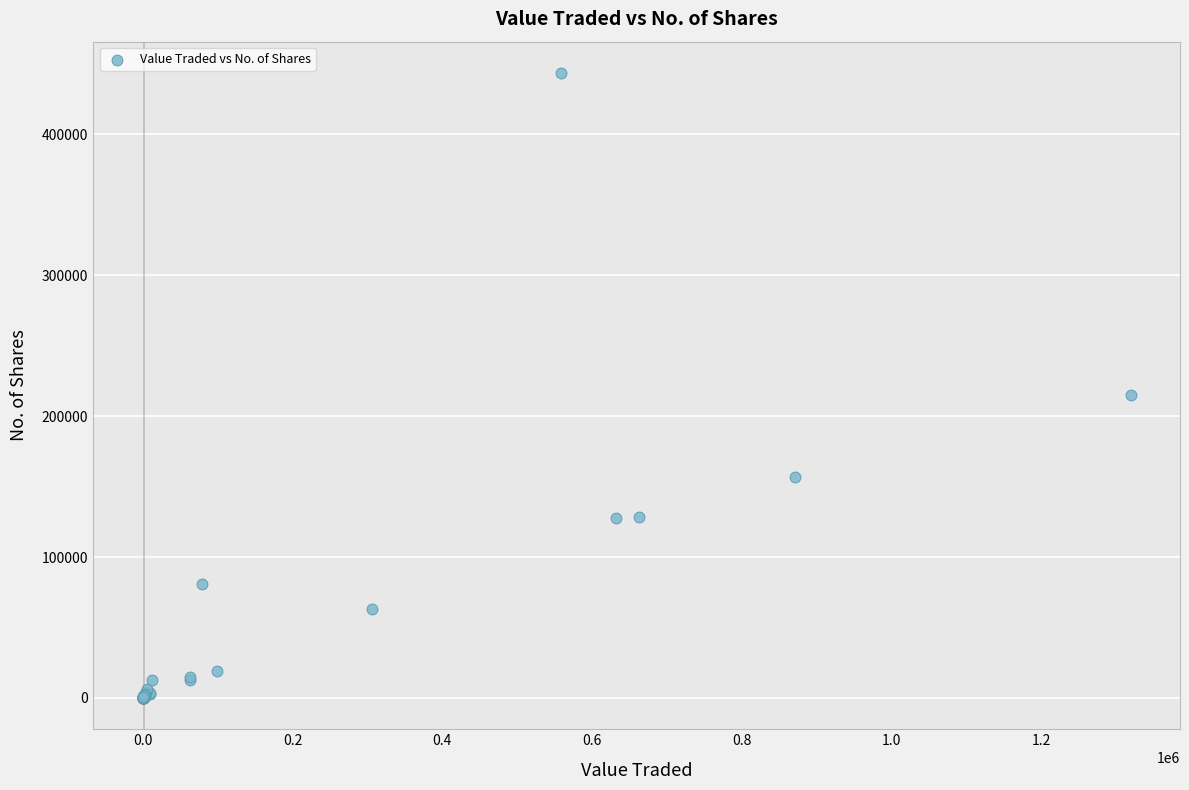

What Y value in the scatter plot is closest to 221842?

214993